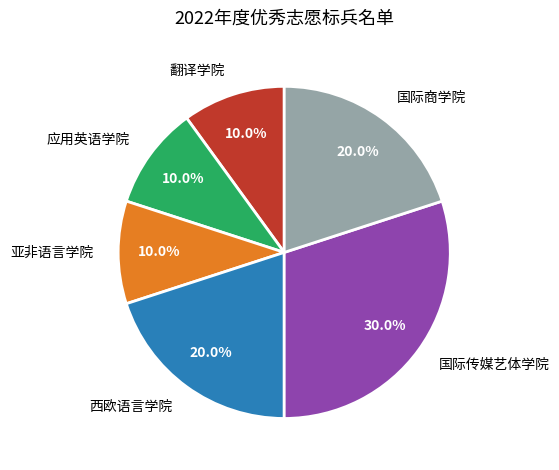

Is it true that 亚非语言学院 is 1% of the pie?

False